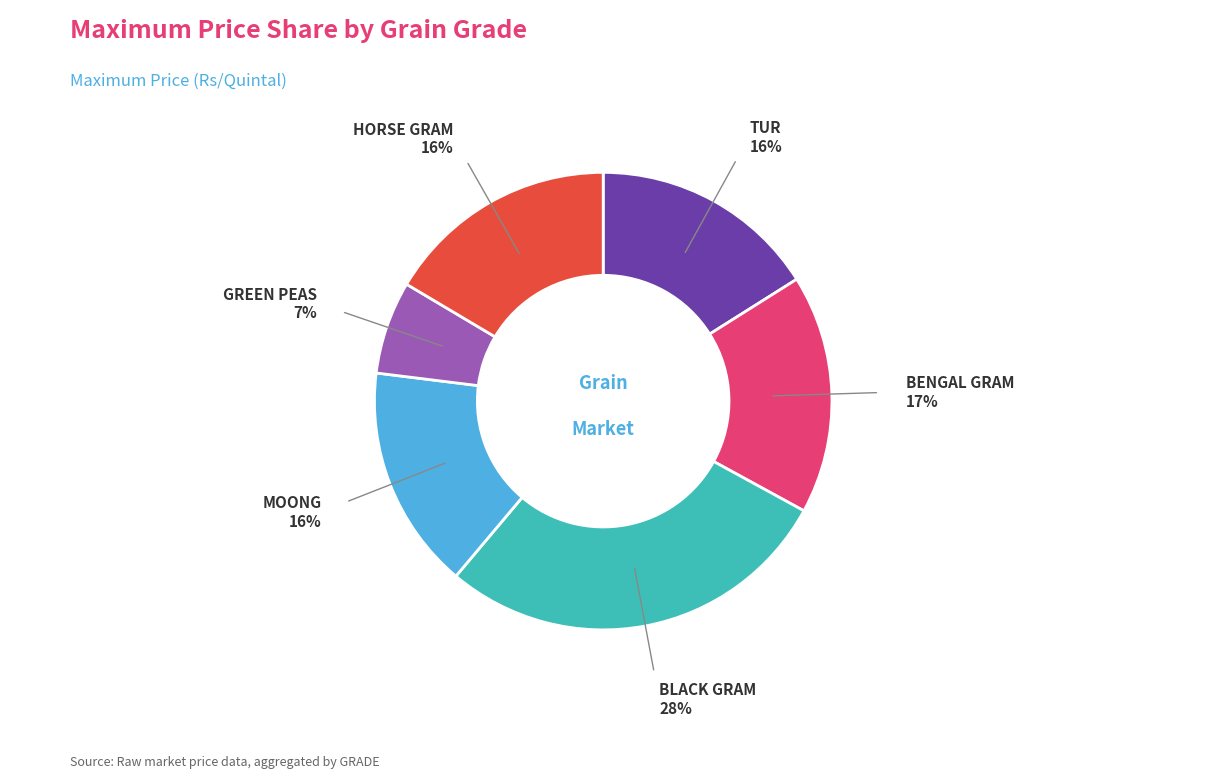

To the nearest percent, what is the difference between the BLACK GRAM and HORSE GRAM slice percentages?

12%